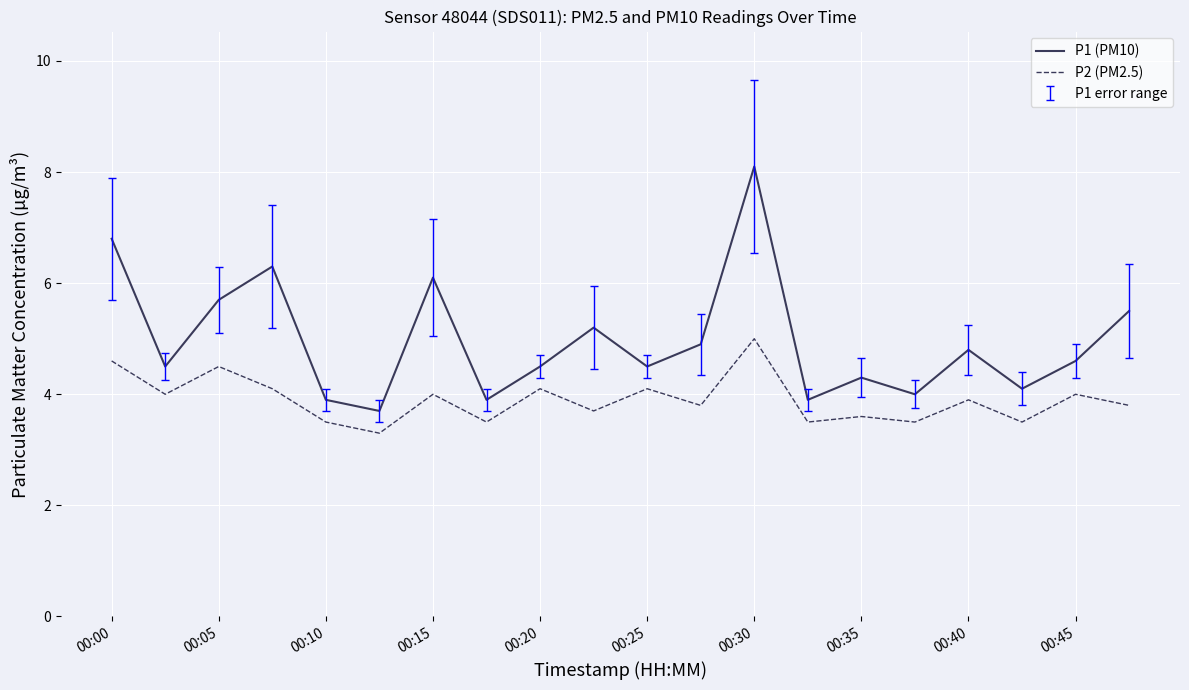

List the series in order of their overall mean, lowest first.

P2 (PM2.5), P1 (PM10)